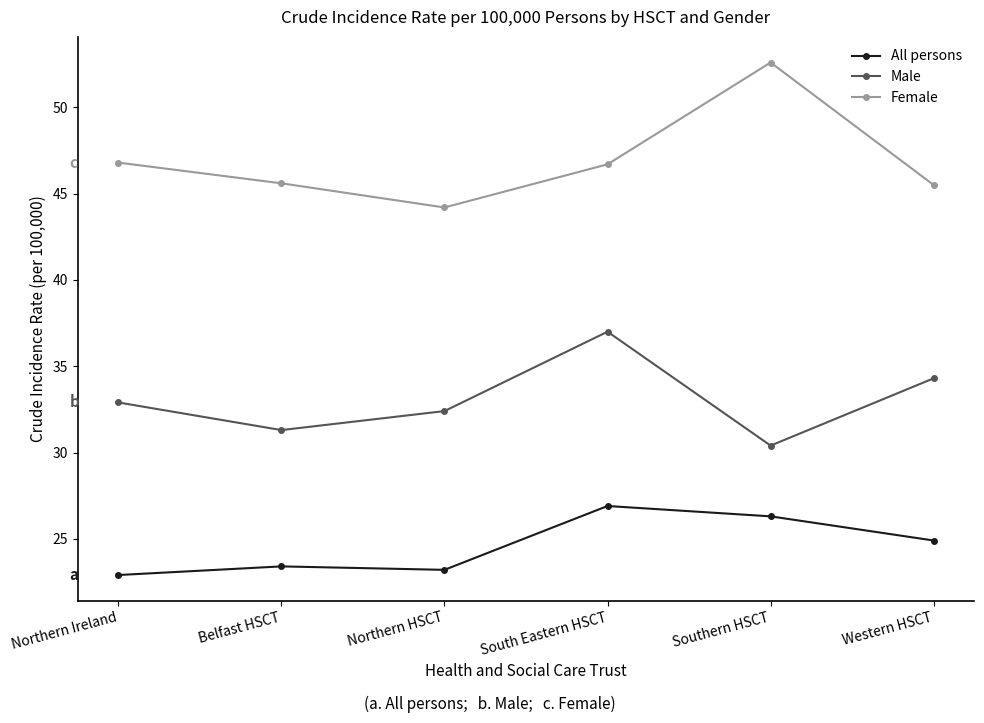

What is the label of the 1st point from the right?

Western HSCT